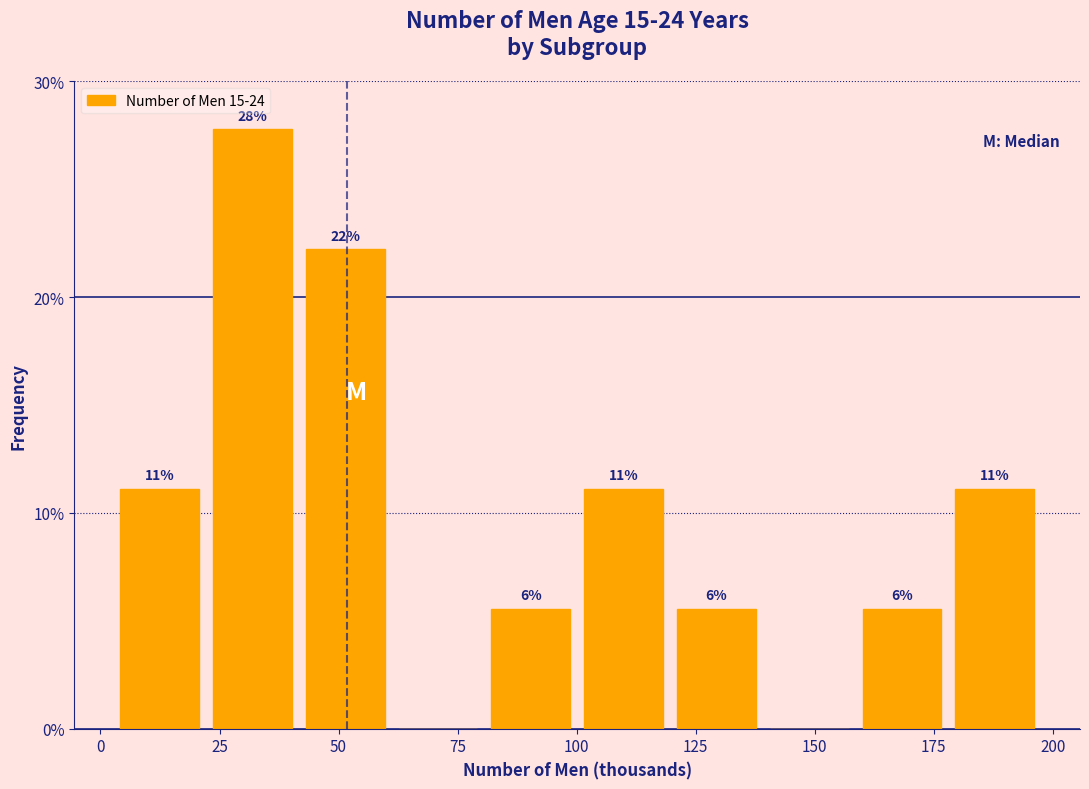

Read against the x-axis, roughly where is the centre of the tallest bar?

30